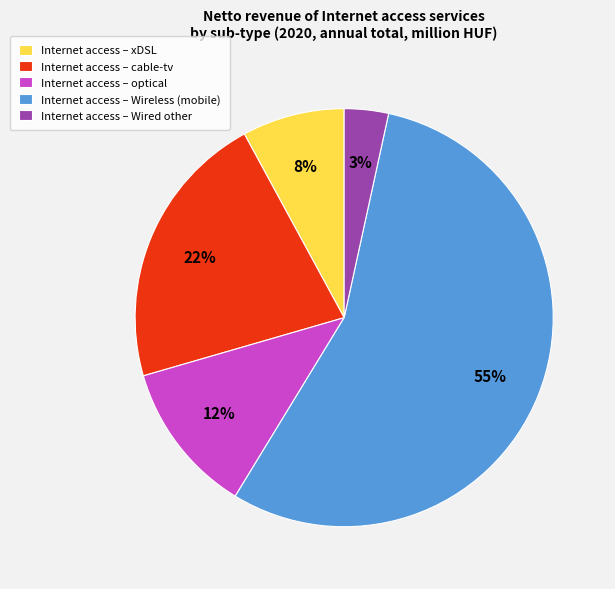

What is the ratio of the value at Internet access – xDSL to the value at Internet access – cable-tv?

0.4